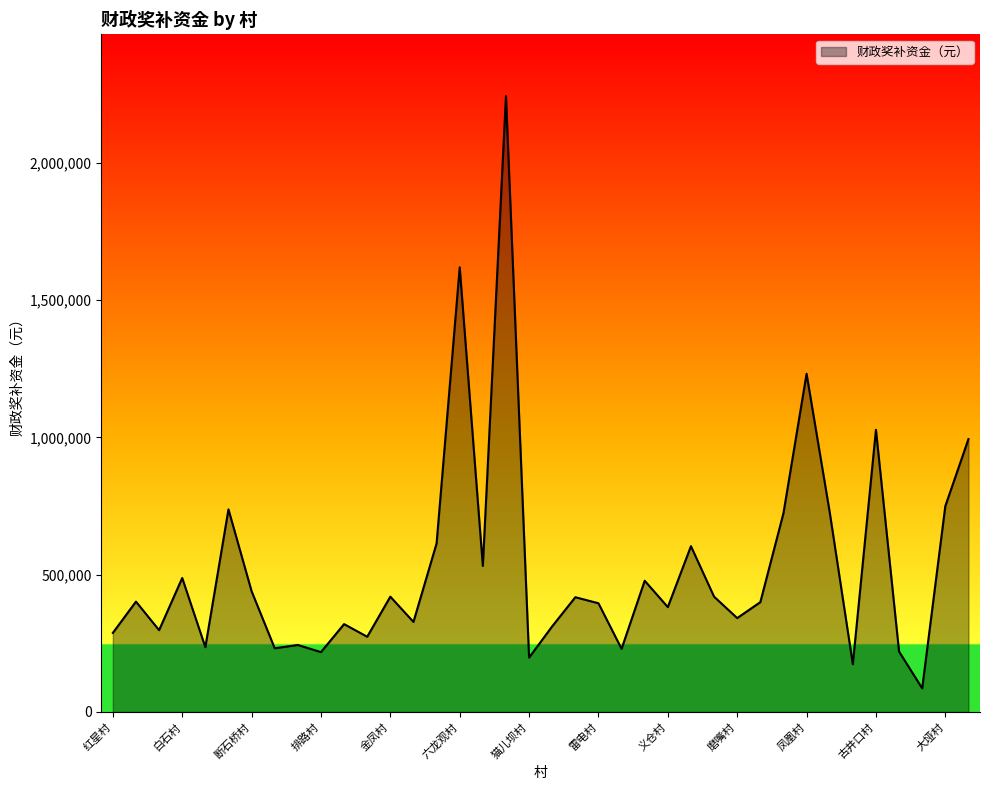

What is the greatest value displayed?

2244000